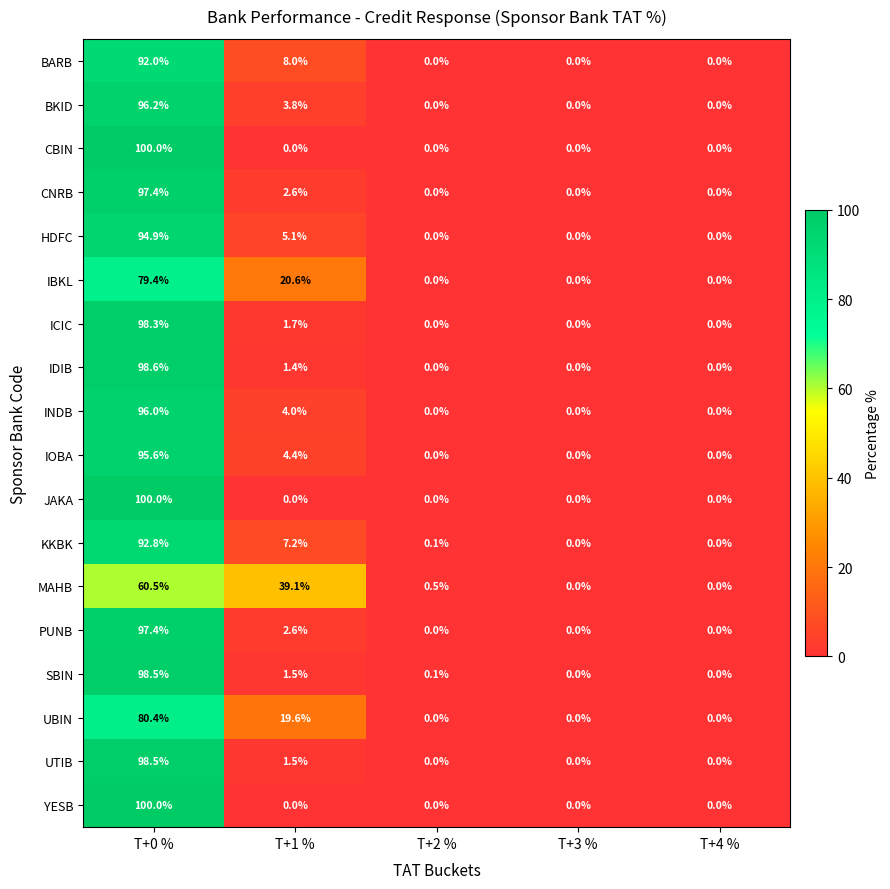

At how many categories does at least one series exceed 39?

2